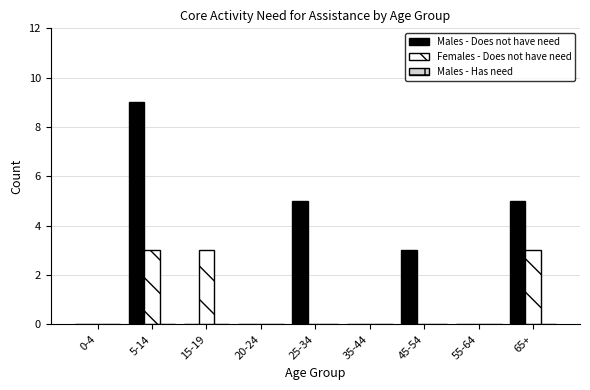

What is the sum of the Females - Does not have need values at 20-24 and 65+?

3